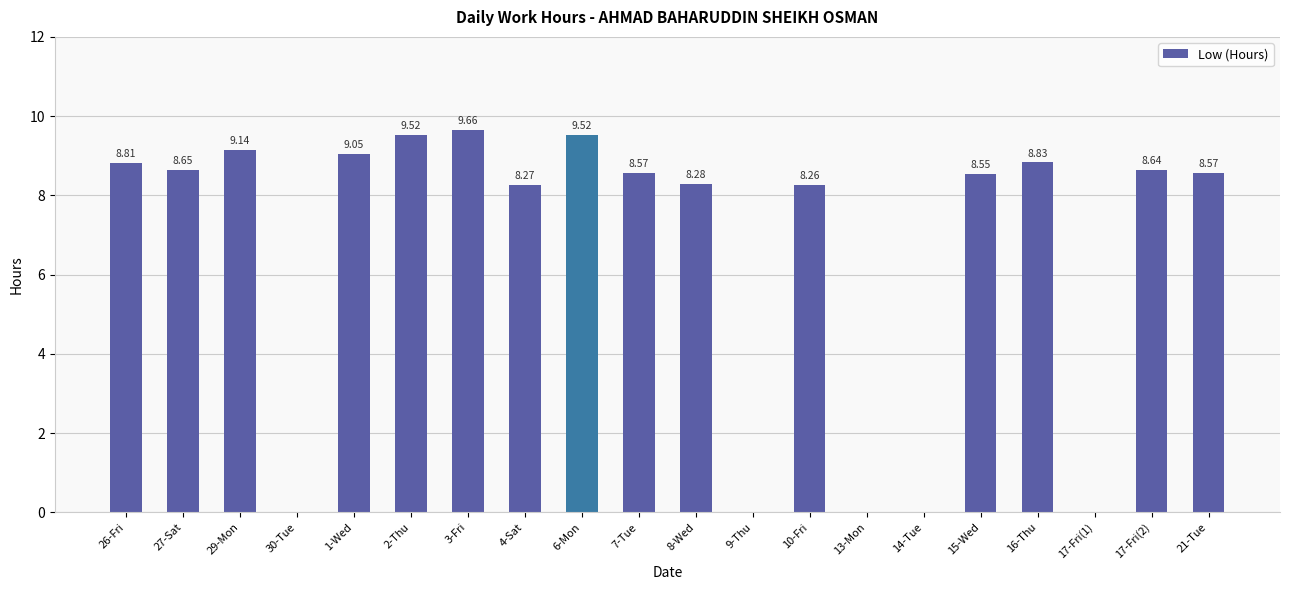

What is the ratio of the value at 3-Fri to the value at 8-Wed?

1.2